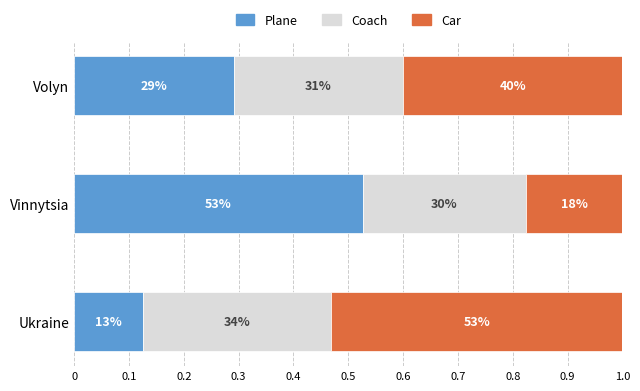

What are all the series names shown in the legend?

Plane, Coach, Car